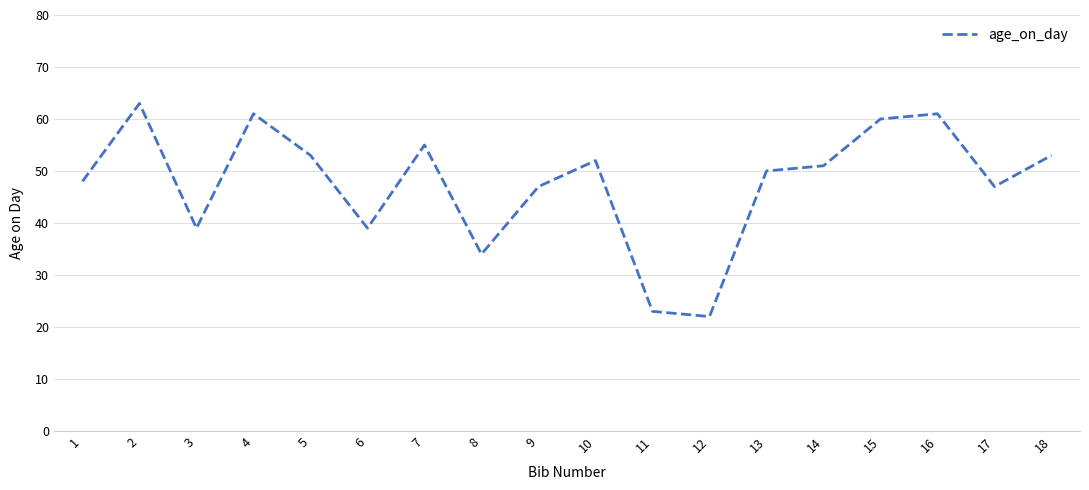

True or false: the data shows 13 at 11.

False